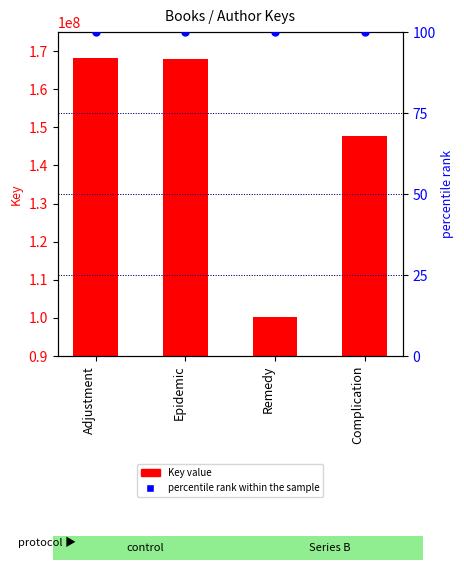

Which series has the largest total across all categories?

Key value